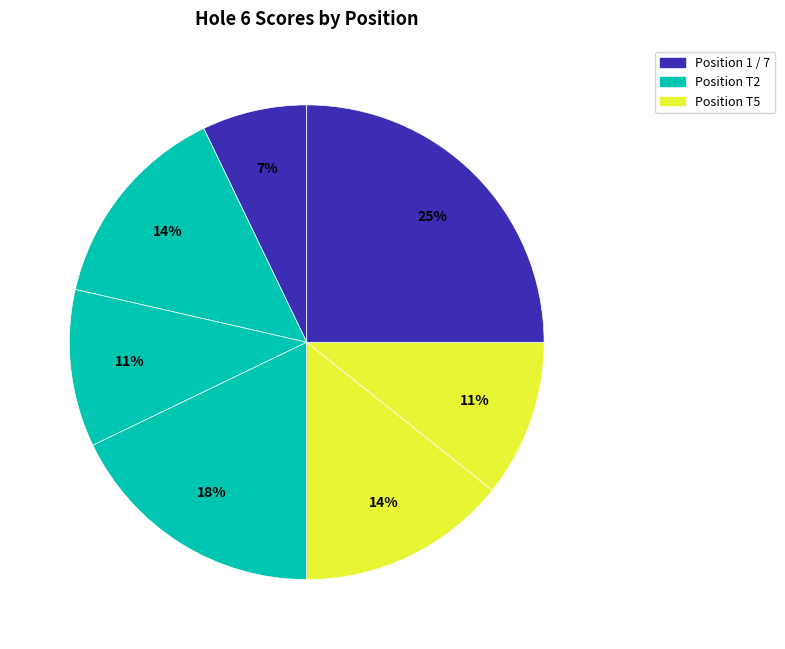

Count the number of slices in the pie.

7